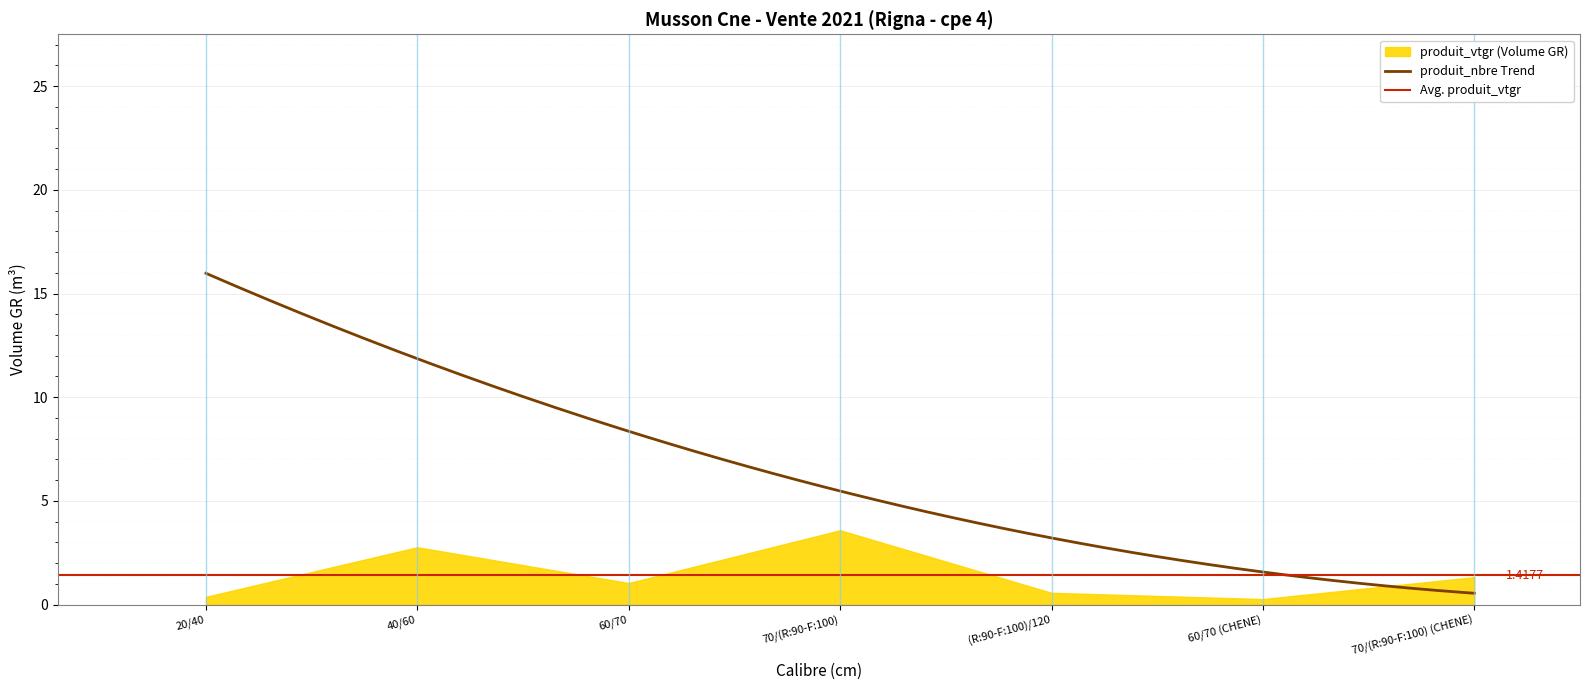

At which category does produit_nbre reach its first local peak?

40/60